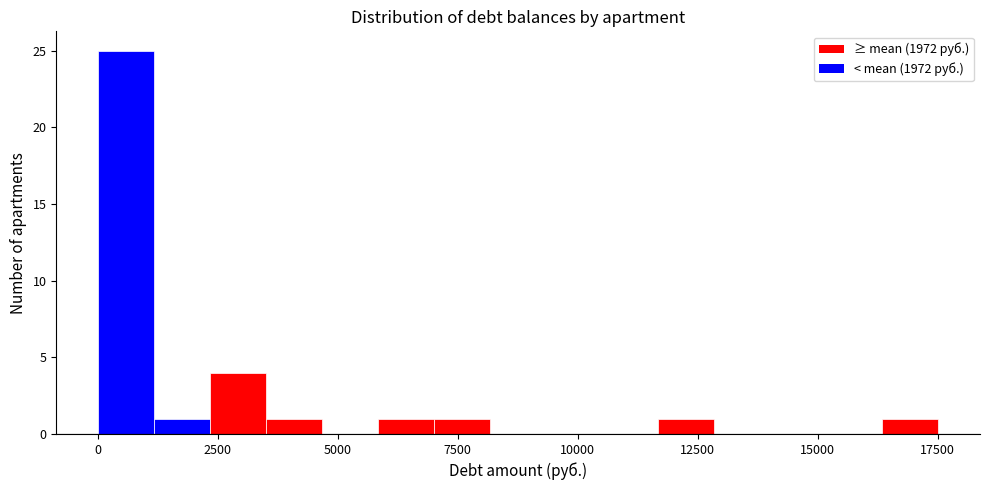

Around what value on the x-axis is the tallest bar? Give the approximate position of its centre, as read against the axis.

500